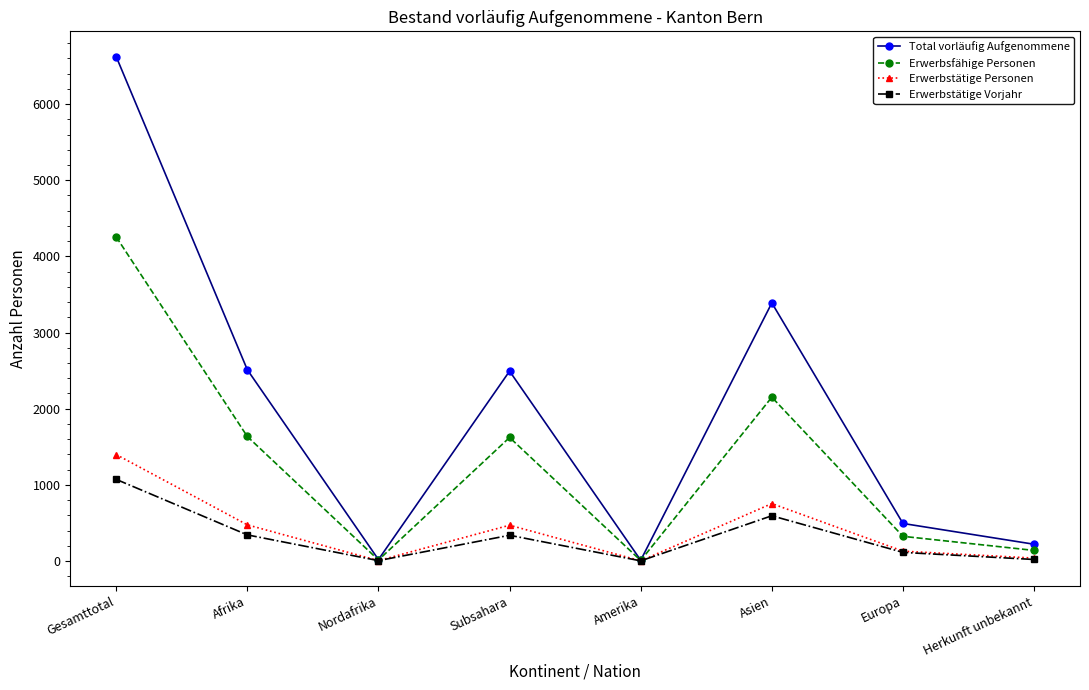

In Erwerbsfähige Personen, how many points are lower than both neighbors (excluding endpoints)?

2